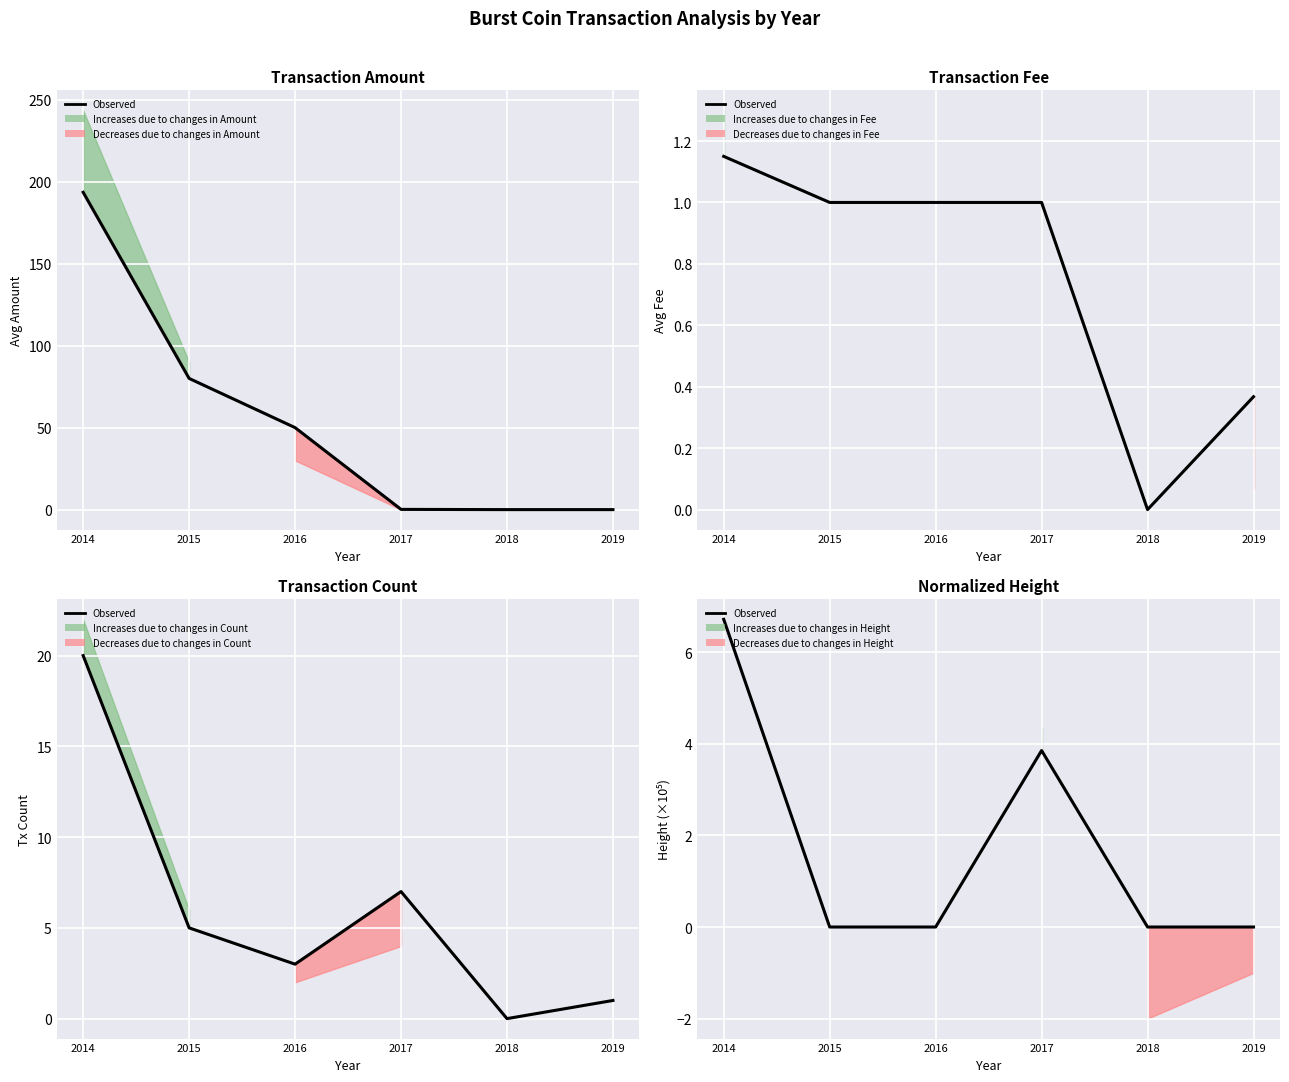

List the labels in order of value, largest first.

2014, 2017, 2015, 2016, 2018, 2019